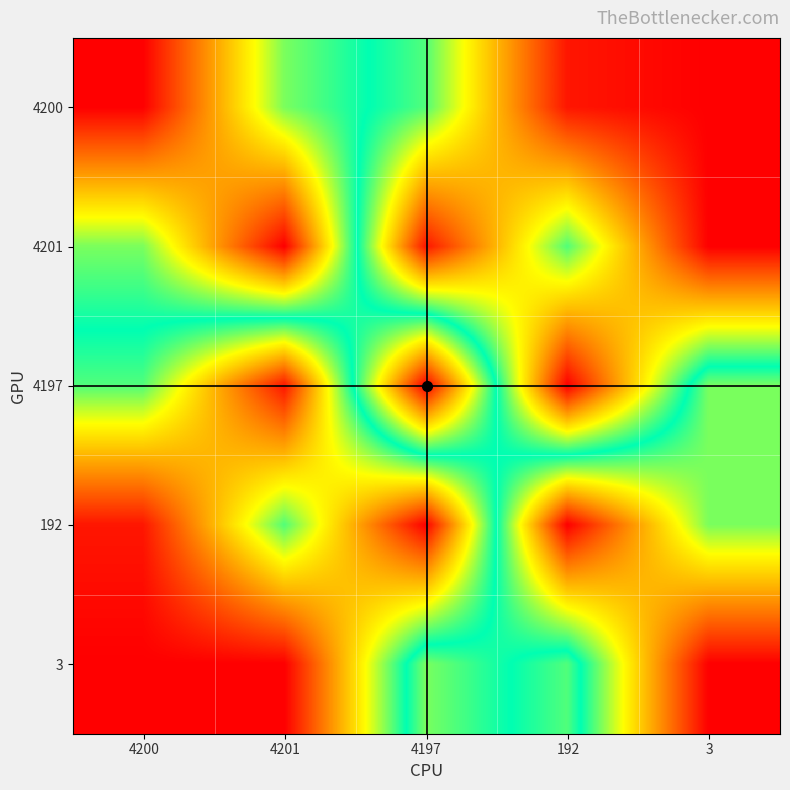

Reading left to right, list all the values displayed in this chart.

4200: 4200=991353600	4201=1154390400	4197=1205625600	192=1367366400	3=1378944000
4201: 4200=1154390400	4201=991353600	4197=1367366400	192=1205625600	3=1378944000
4197: 4200=1205625600	4201=1367366400	4197=991353600	192=1378944000	3=1154390400
192: 4200=1367366400	4201=1205625600	4197=1378944000	192=991353600	3=1154390400
3: 4200=1378944000	4201=1378944000	4197=1154390400	192=1205625600	3=991353600